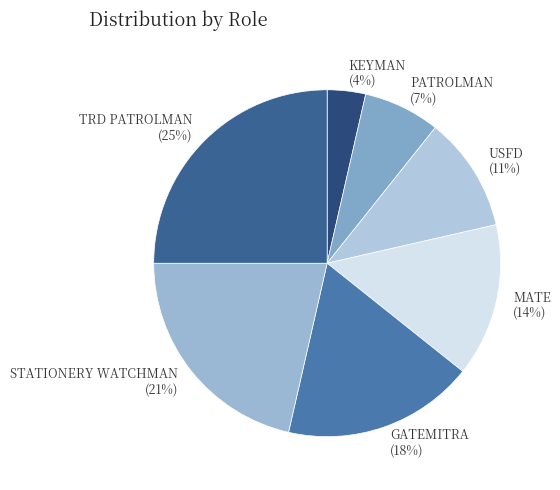

Is it true that USFD is 11% of the pie?

True